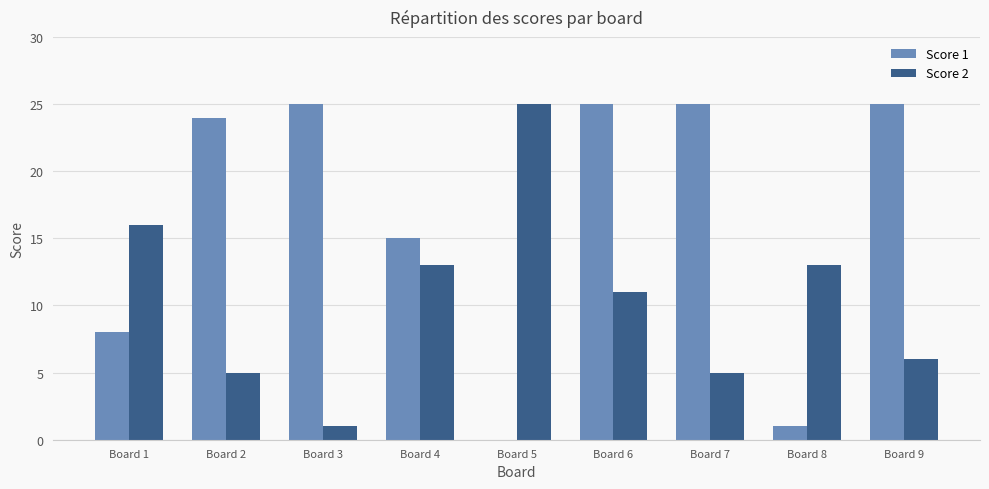

Reading right to left, what are all the values shown in this chart?

Score 1: Board 9=25	Board 8=1	Board 7=25	Board 6=25	Board 5=0	Board 4=15	Board 3=25	Board 2=24	Board 1=8
Score 2: Board 9=6	Board 8=13	Board 7=5	Board 6=11	Board 5=25	Board 4=13	Board 3=1	Board 2=5	Board 1=16